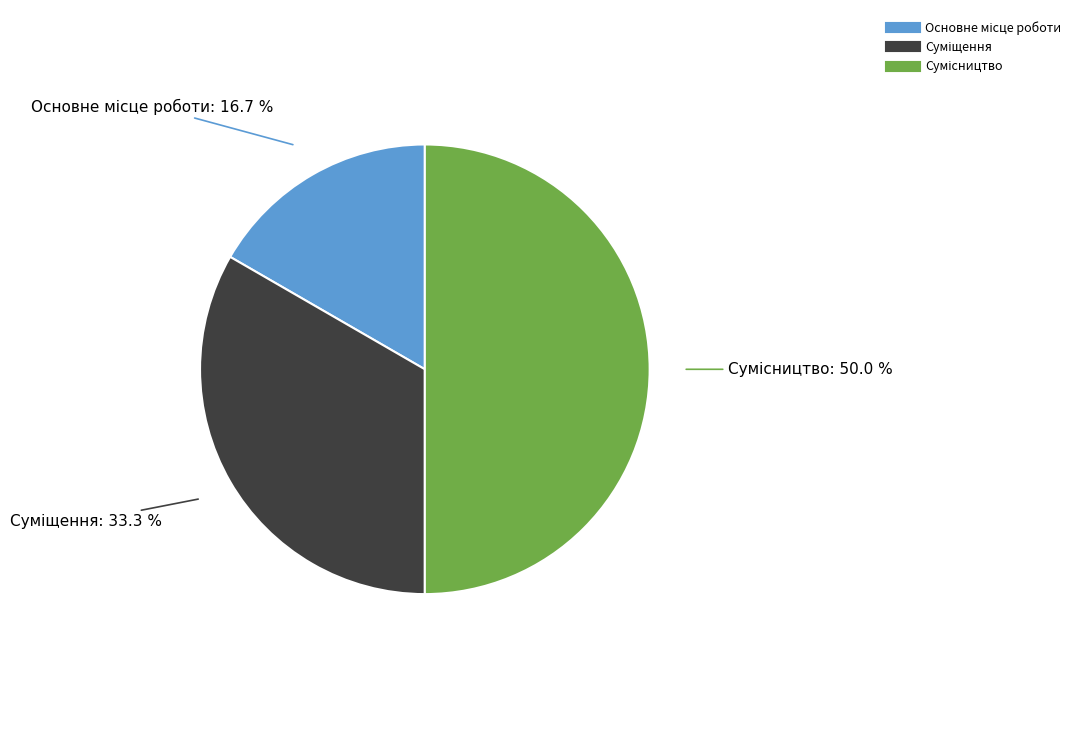

Which slice is the largest?

Сумісництво